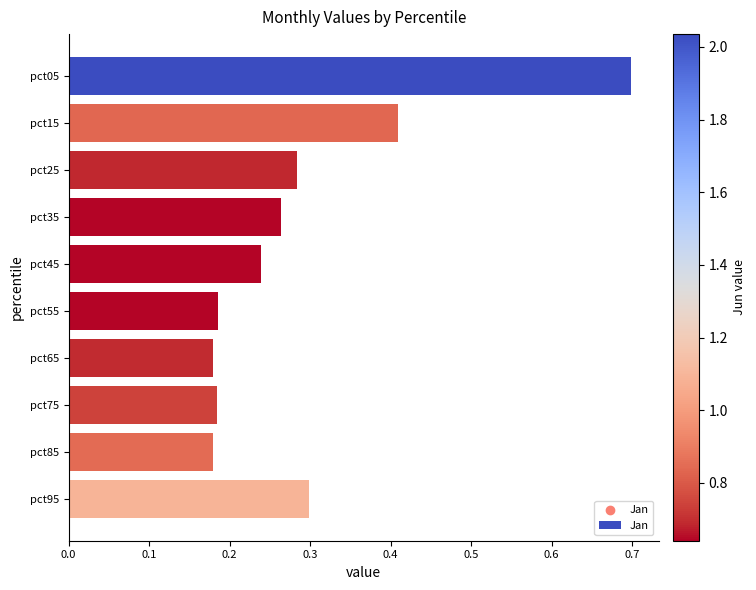

Which has a higher value, pct35 or pct65?

pct35